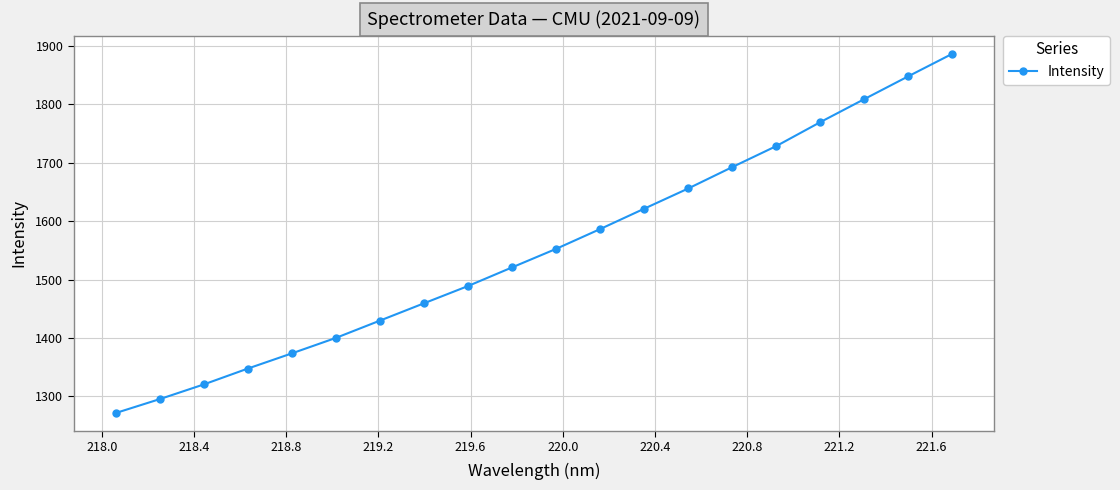

What is the greatest value displayed?

1886.2